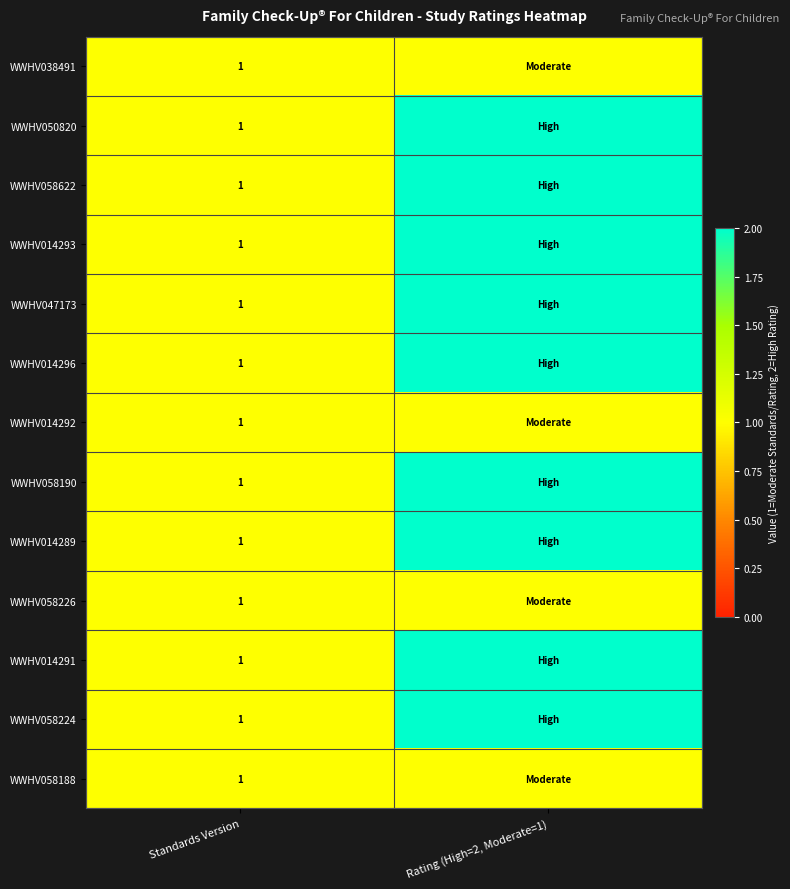

Between Standards Version and Rating (High=2, Moderate=1), which is larger?

Standards Version